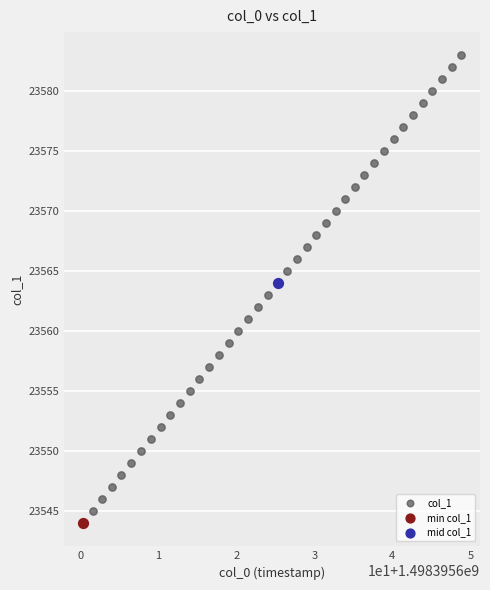

What are all the series names shown in the legend?

col_1, min col_1, mid col_1